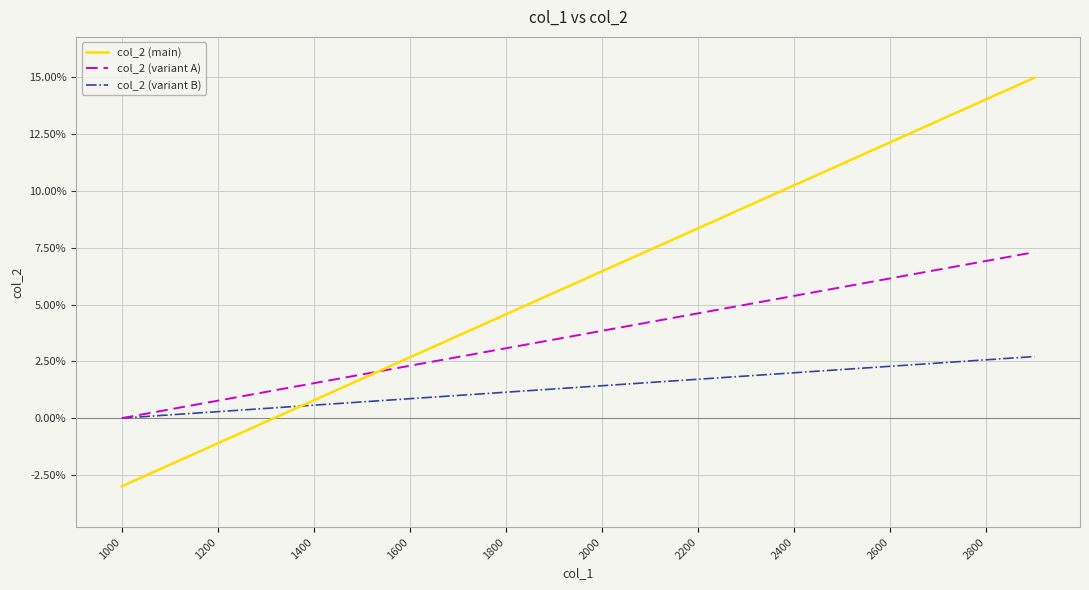

Which series has the largest total across all categories?

col_2 (main)